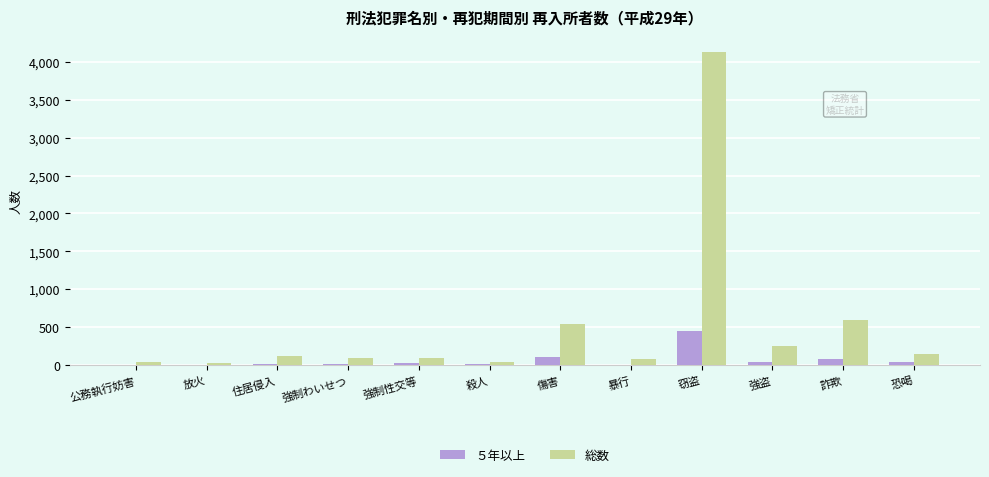

Count the number of categories in the chart.

12